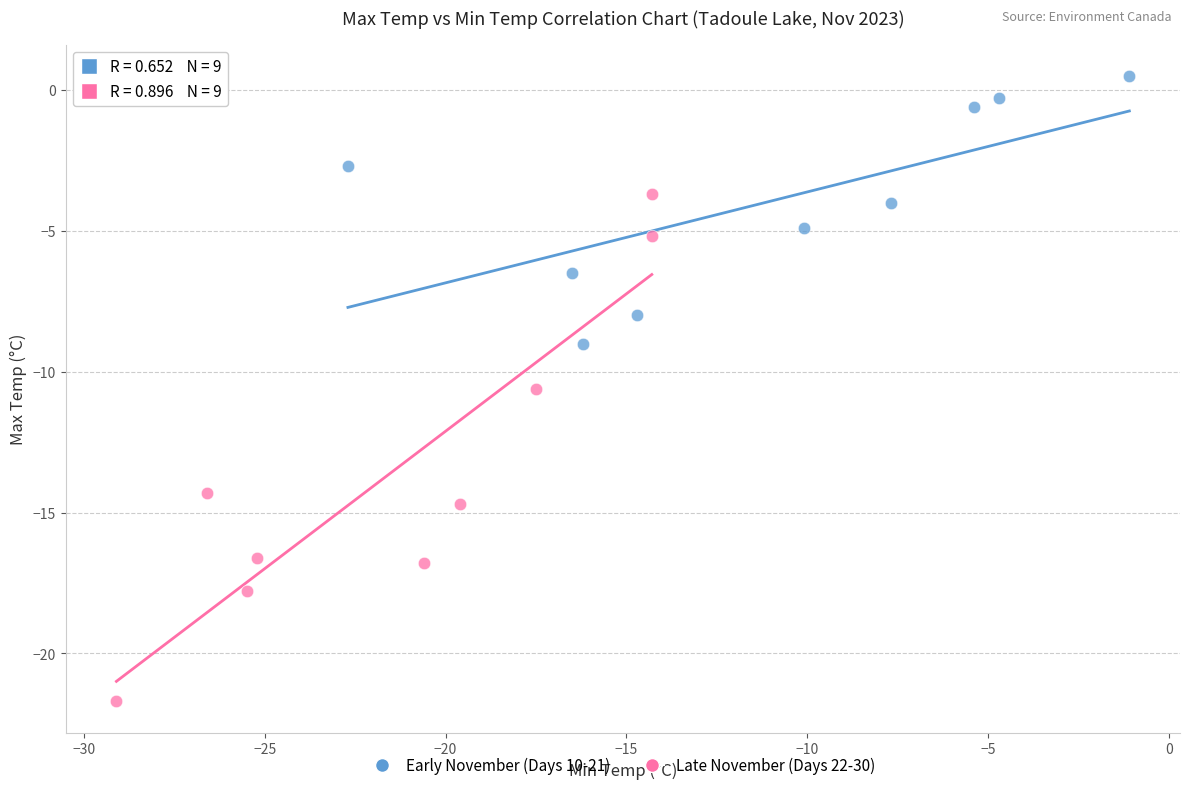

Which series contains the lowest Y value?

Late November (Days 22-30)